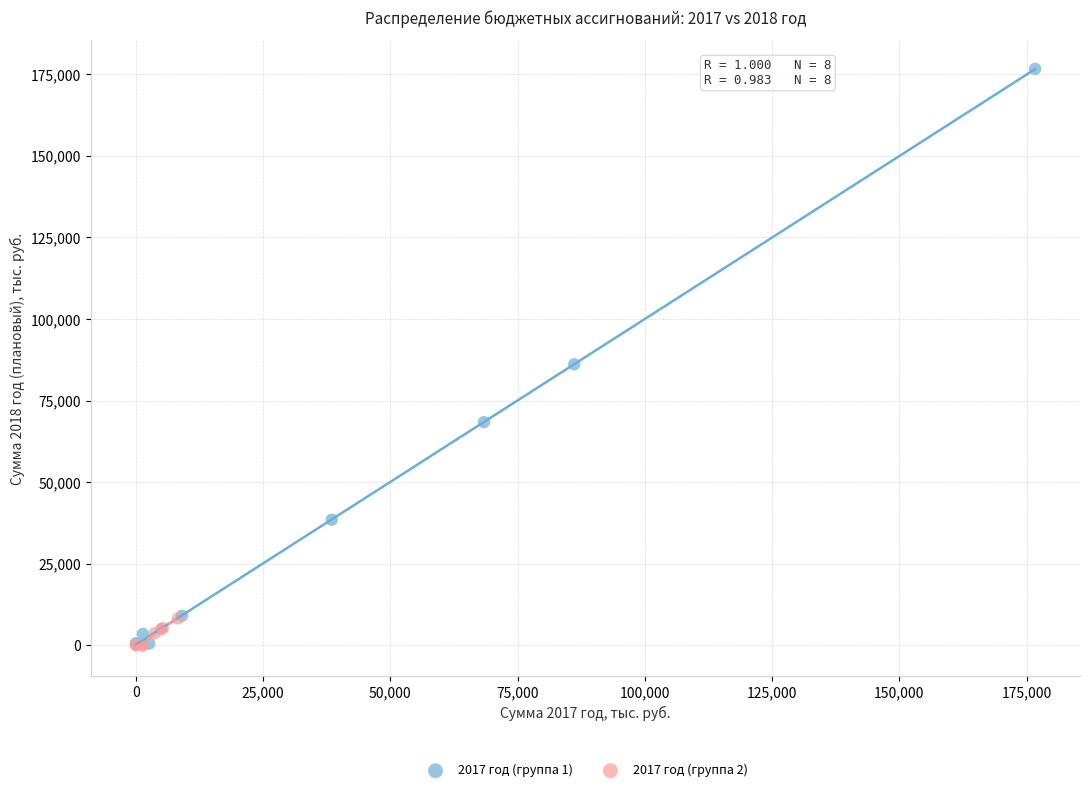

Which series reaches the maximum Y coordinate?

2017 год (группа 1)